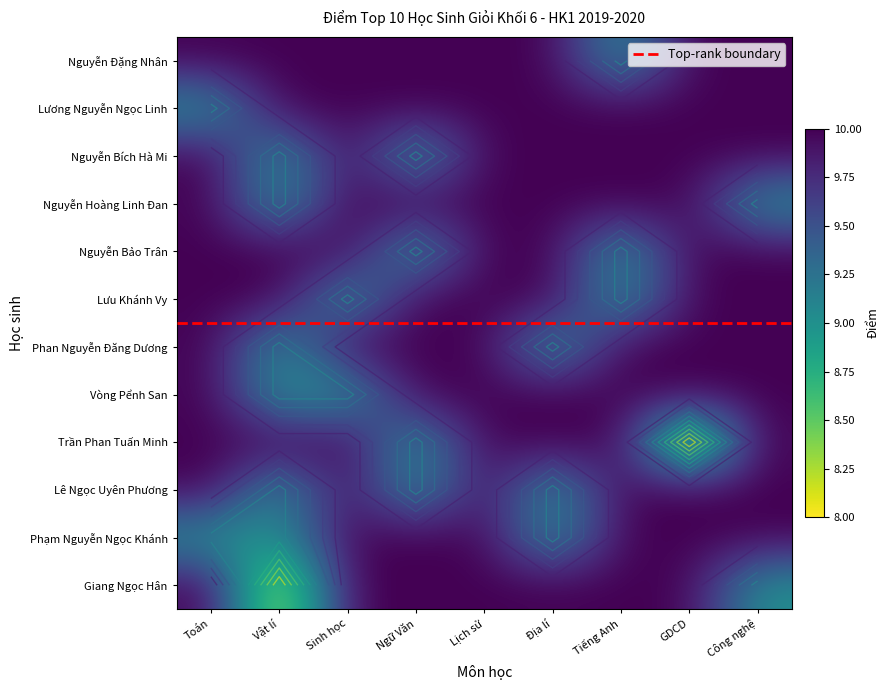

The Lưu Khánh Vy series shows 10 at Địa lí. True or false?

True